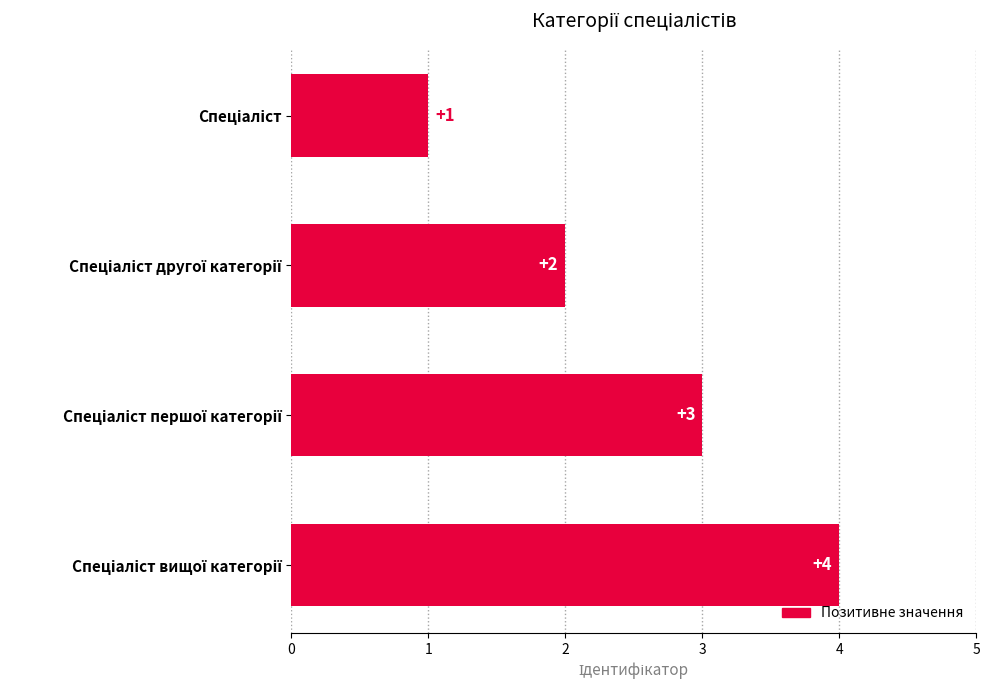

Count the values in the range 2 to 4.

3